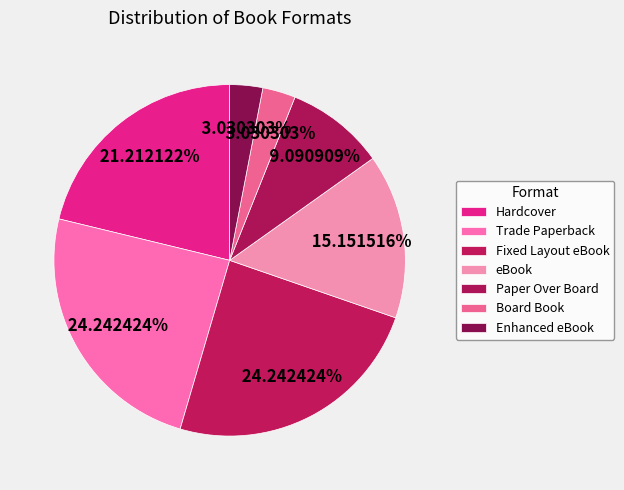

Rank the categories by value from lowest to highest.

Board Book, Enhanced eBook, Paper Over Board, eBook, Hardcover, Trade Paperback, Fixed Layout eBook